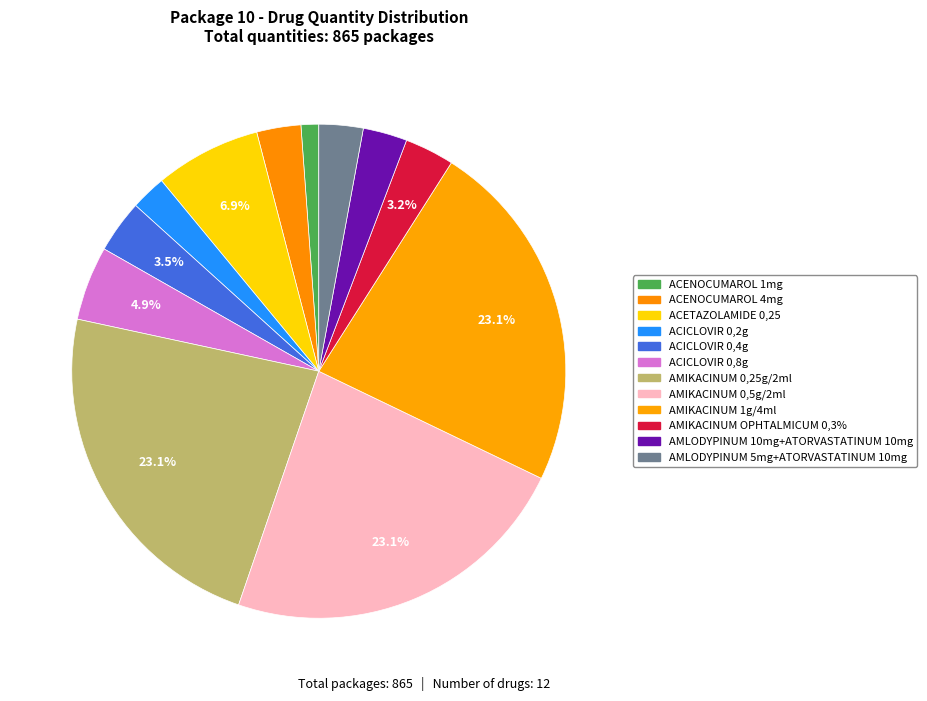

Which category has the smallest portion of the pie?

ACENOCUMAROL 1mg